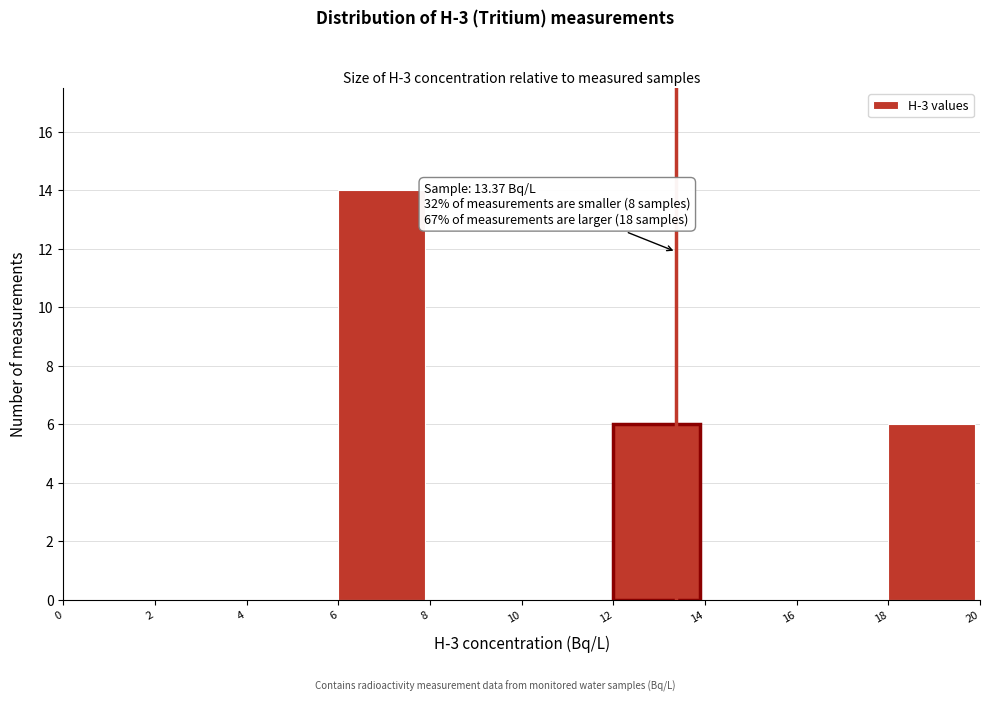

Over which range of the x-axis is the bar tallest?

6 to 8